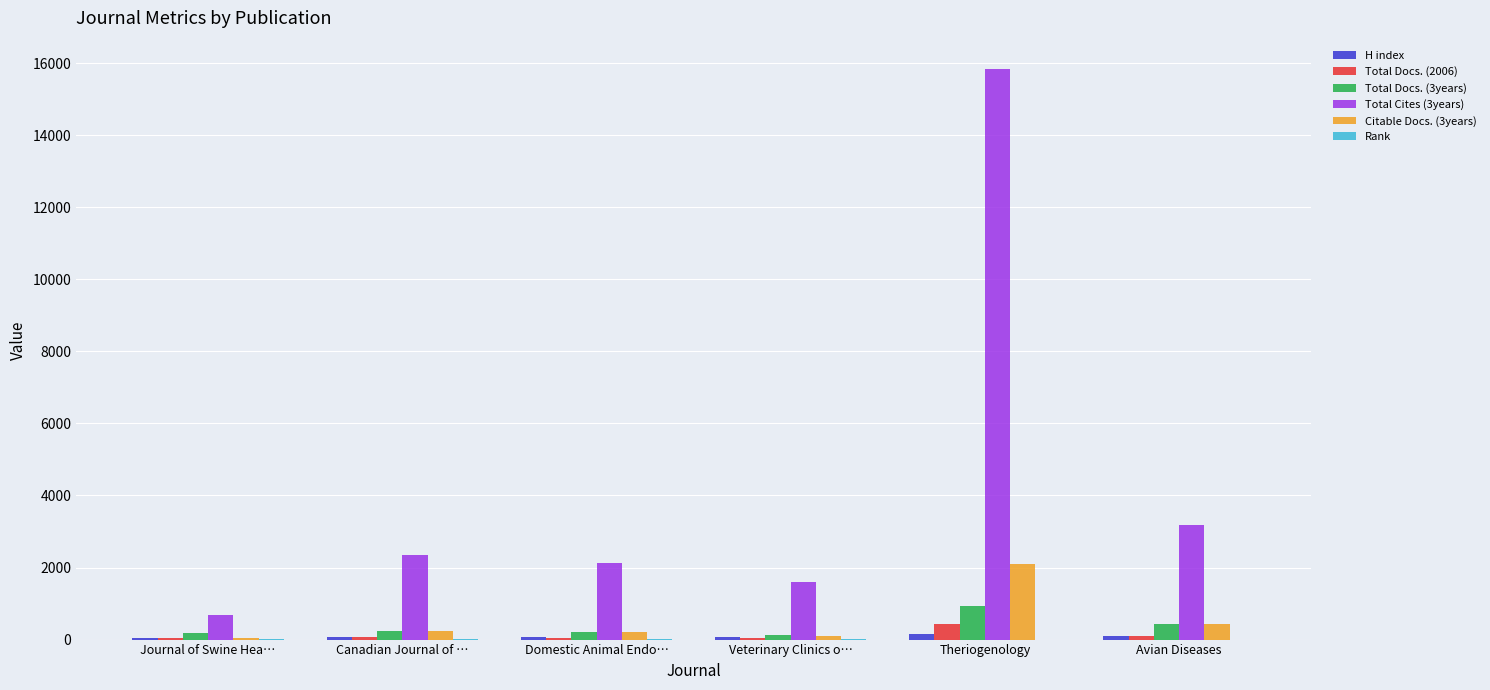

At which category is the sum across all series the highest?

Theriogenology